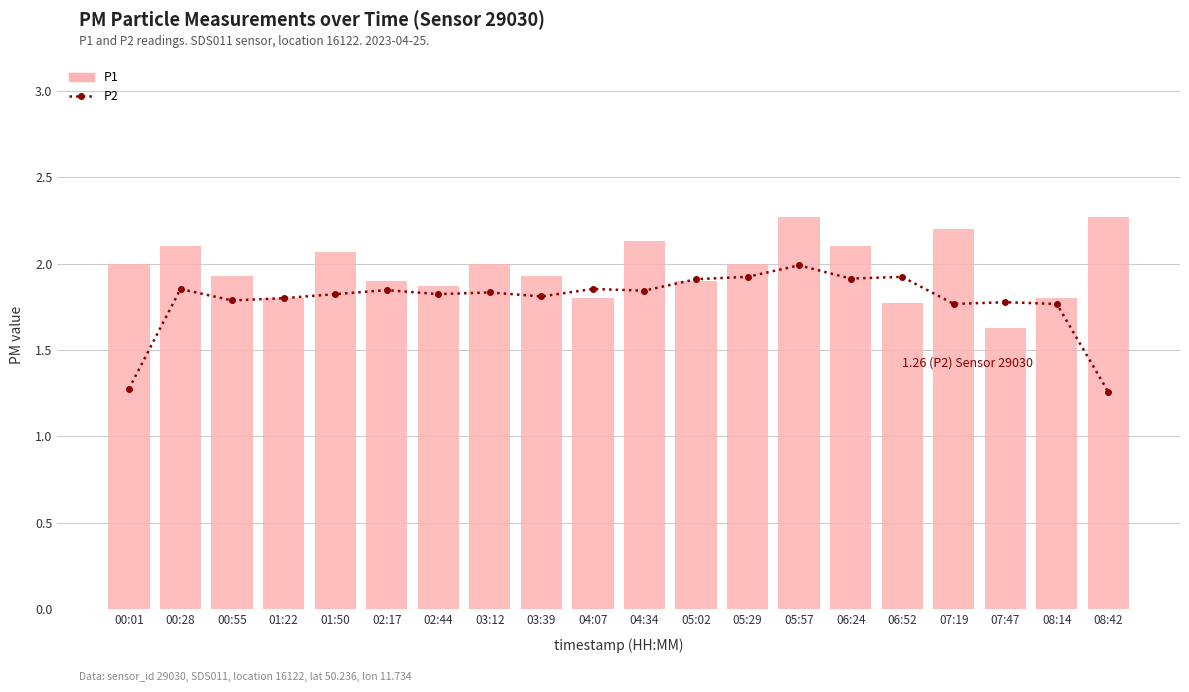

Does the chart contain any negative values?

No